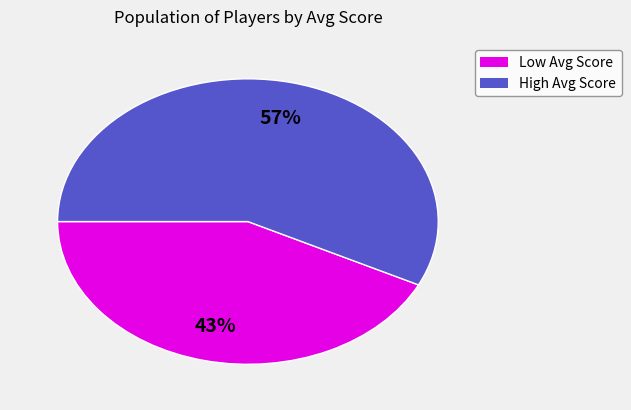

Is there a majority slice in this chart?

Yes